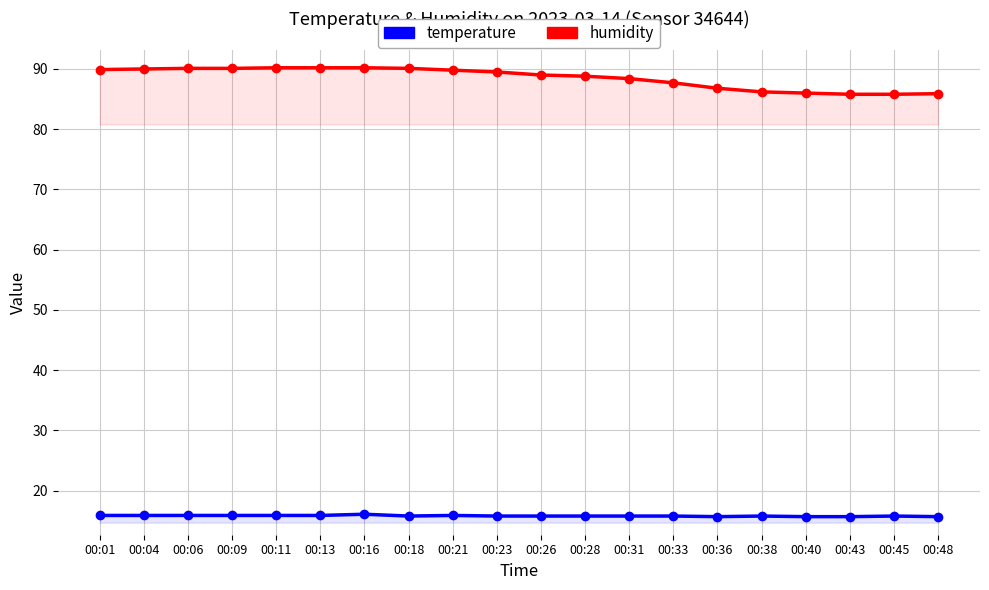

How many data points in humidity are above 89?

10